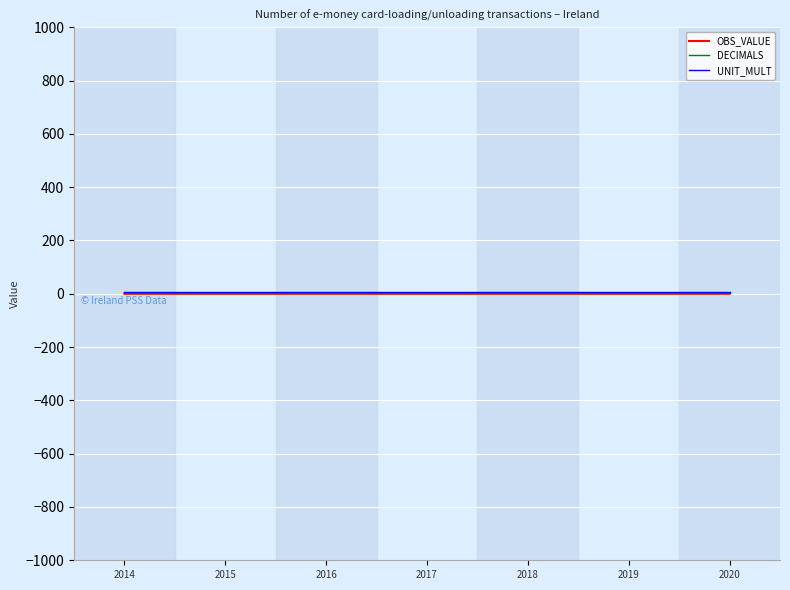

What is the minimum value for DECIMALS?

3.0